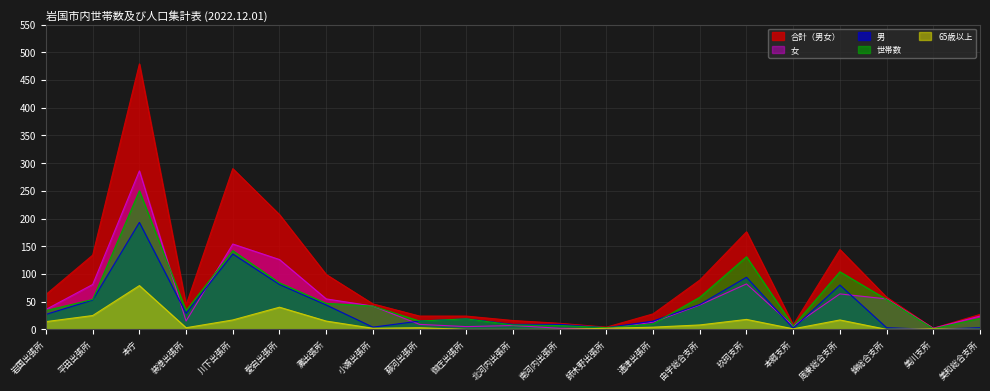

Is it true that 世帯数 equals 8 at 北河内出張所?

True